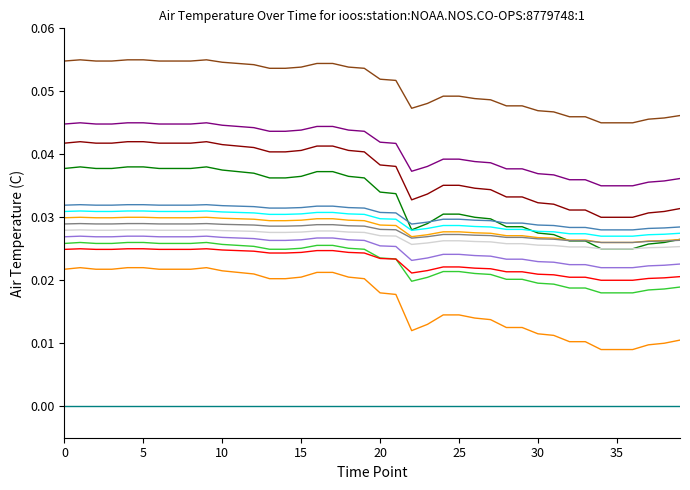

How many lines are shown in the chart?

14